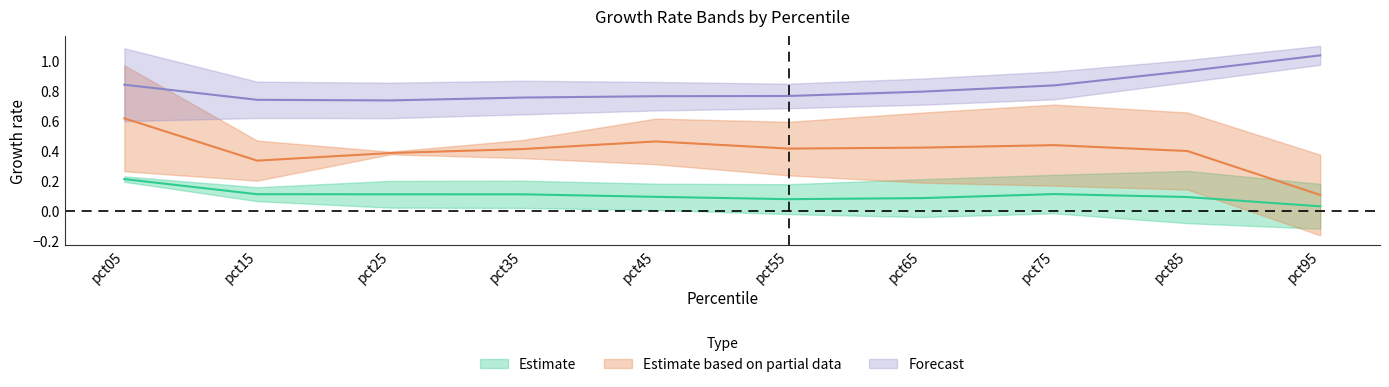

Reading left to right, what are all the values shown in this chart?

Jan: pct05=0.2	pct15=0.1	pct25=0.1	pct35=0.1	pct45=0.1	pct55=0.1	pct65=0.1	pct75=0.1	pct85=0.1	pct95=0.0
Apr: pct05=0.8	pct15=0.7	pct25=0.7	pct35=0.8	pct45=0.8	pct55=0.8	pct65=0.8	pct75=0.8	pct85=0.9	pct95=1.0
Jul: pct05=0.6	pct15=0.3	pct25=0.4	pct35=0.4	pct45=0.5	pct55=0.4	pct65=0.4	pct75=0.4	pct85=0.4	pct95=0.1